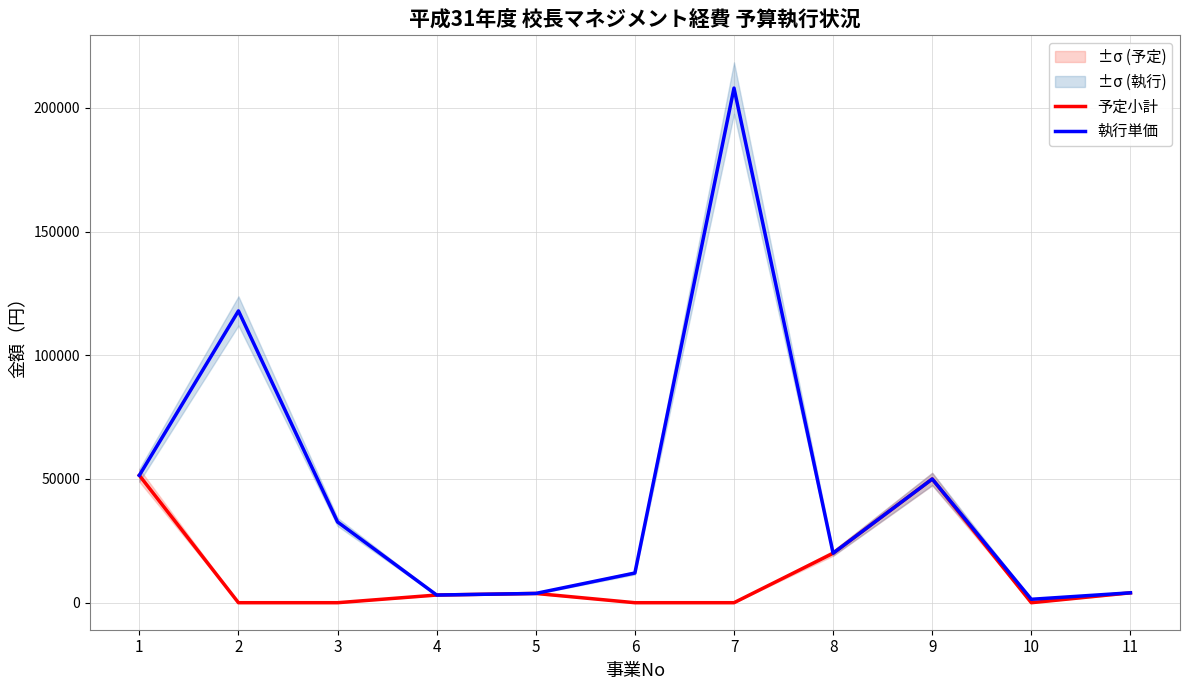

True or false: 予定小計 and 執行単価 cross at least once.

False